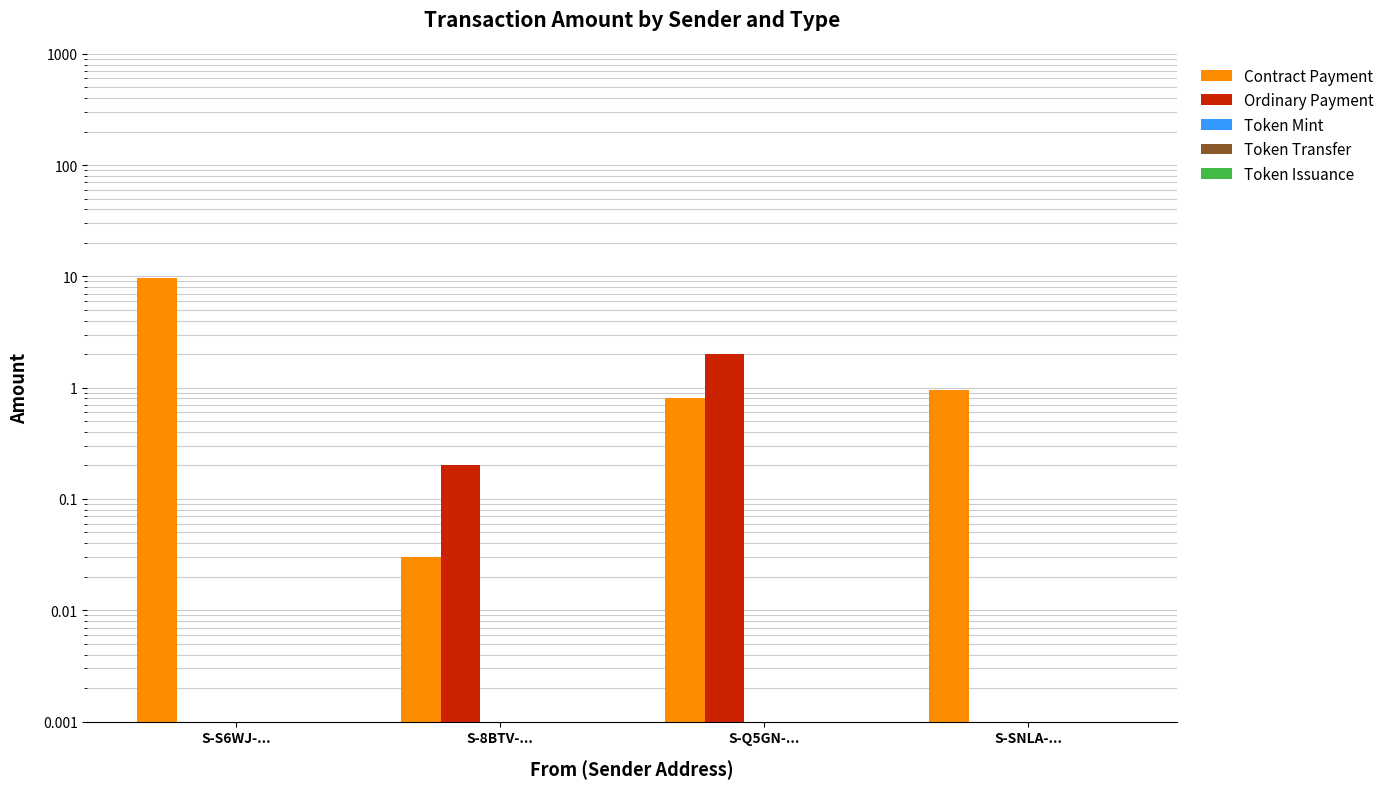

What are all the series names shown in the legend?

Contract Payment, Ordinary Payment, Token Mint, Token Transfer, Token Issuance